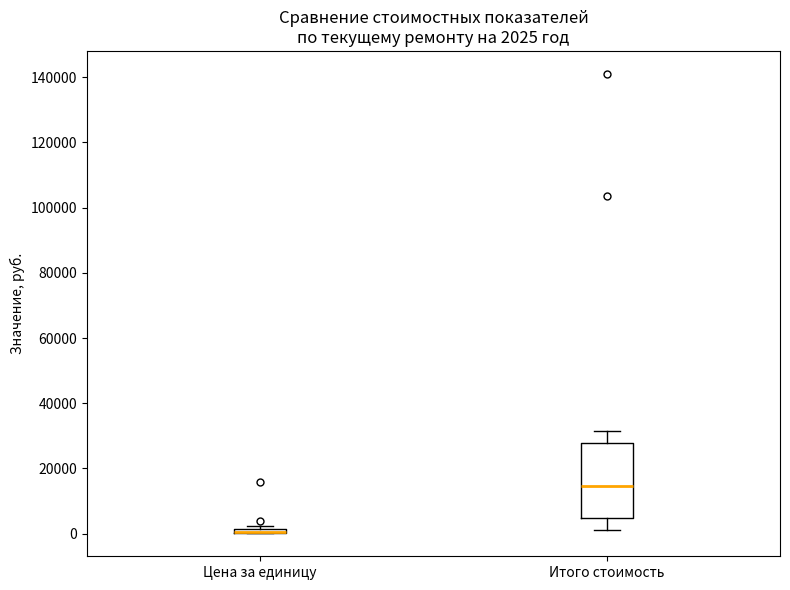

Comparing the boxes themselves (not the whiskers), which one is the tallest?

Итого стоимость